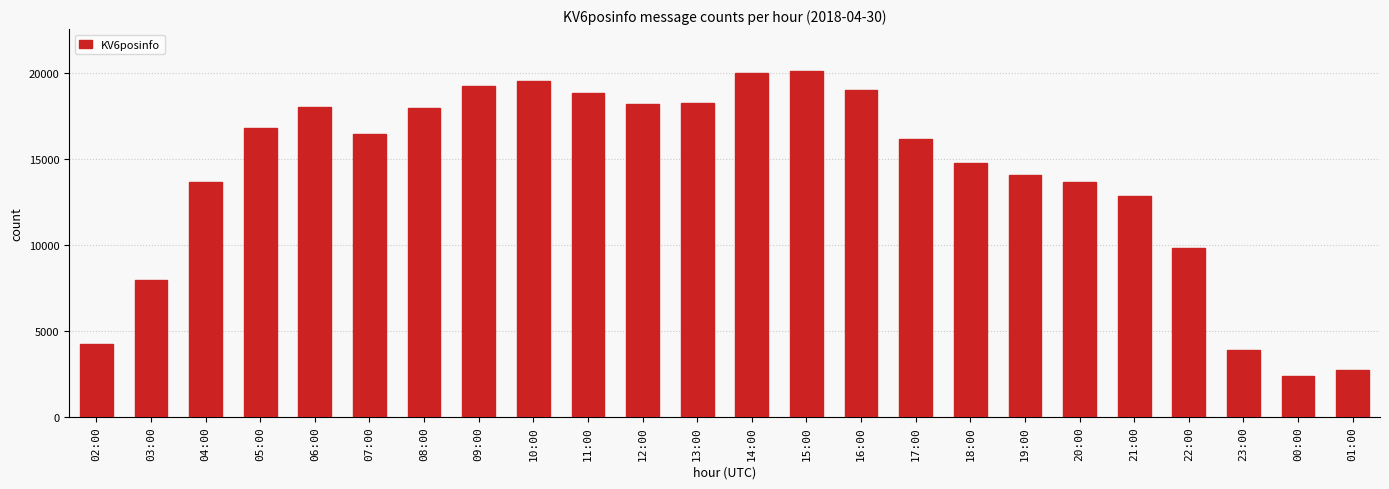

What is the value of the 12th bar from the left?

18228